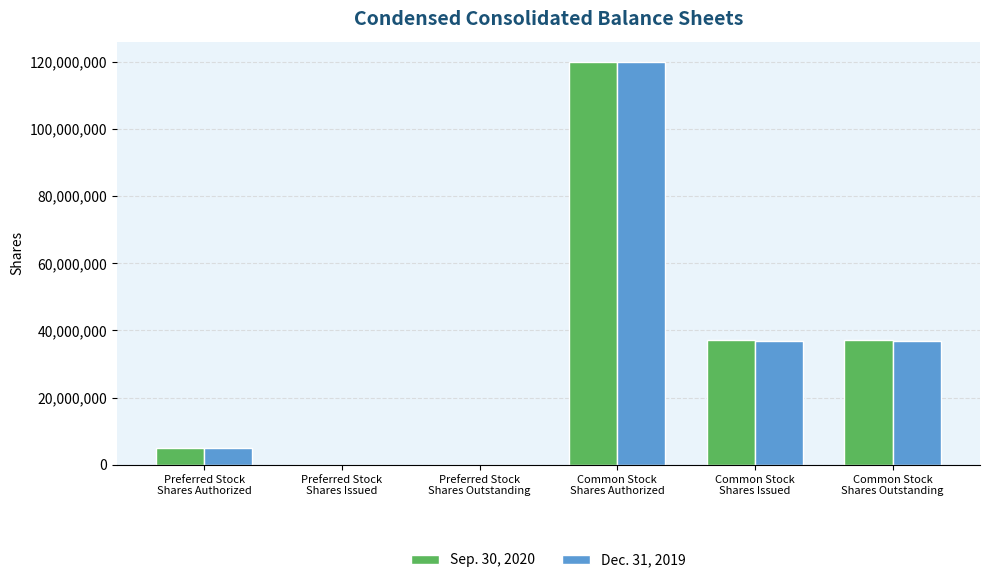

What is the total value across all series at Common Stock
Shares Outstanding?

74127819